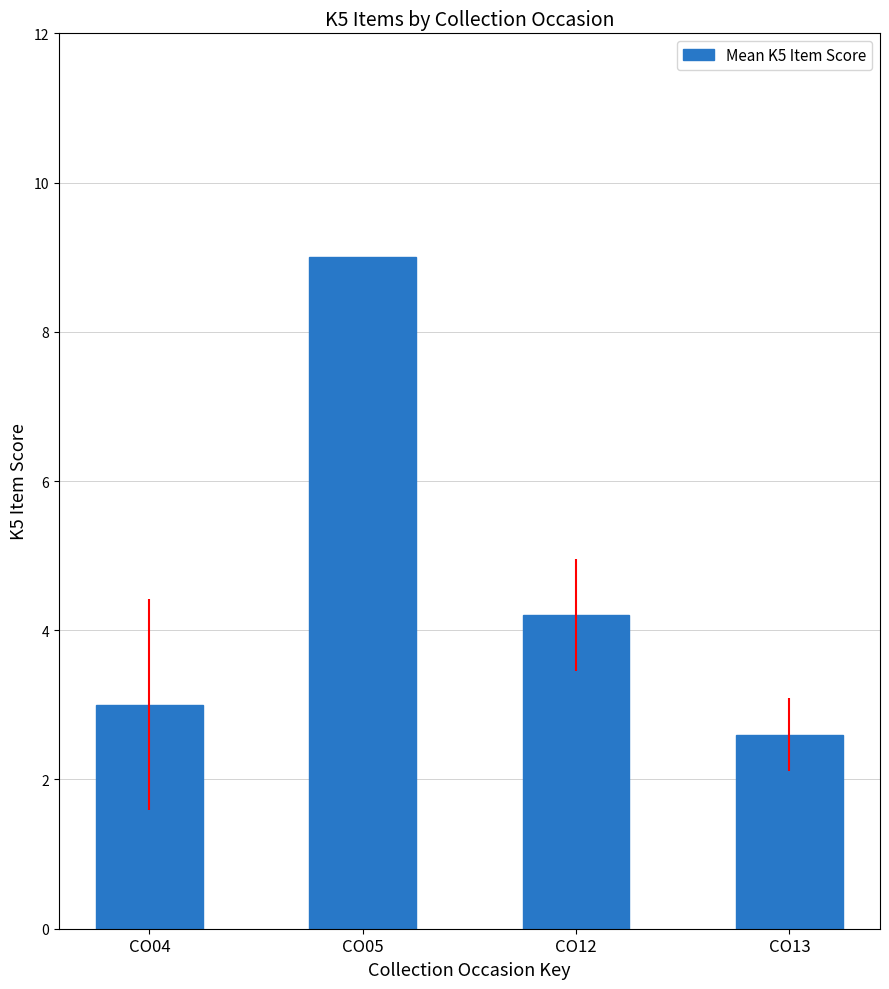

Are the bars grouped side by side (vs. stacked)?

No